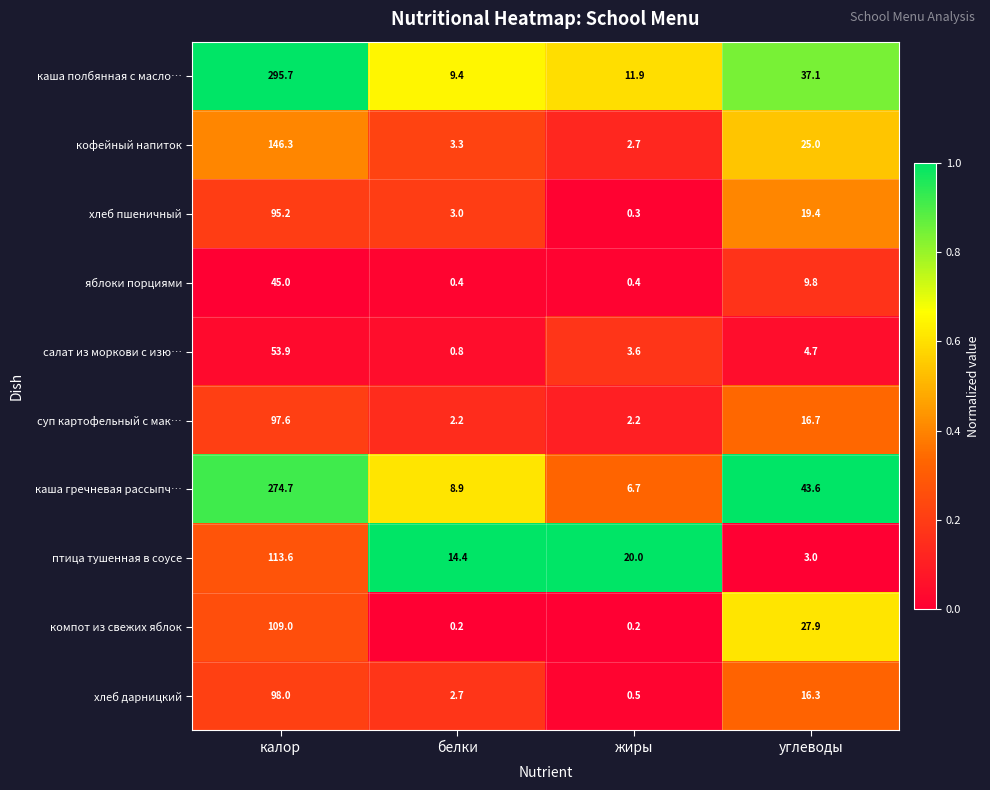

What is the lowest value of the яблоки порциями series?

0.4